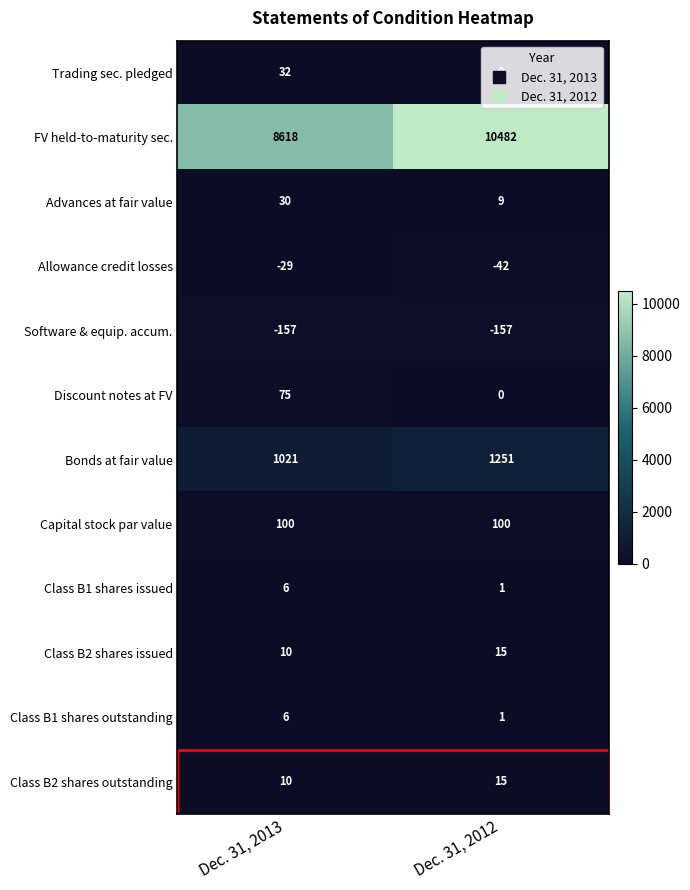

Rank the categories by Discount notes at FV value from highest to lowest.

Dec. 31, 2013, Dec. 31, 2012